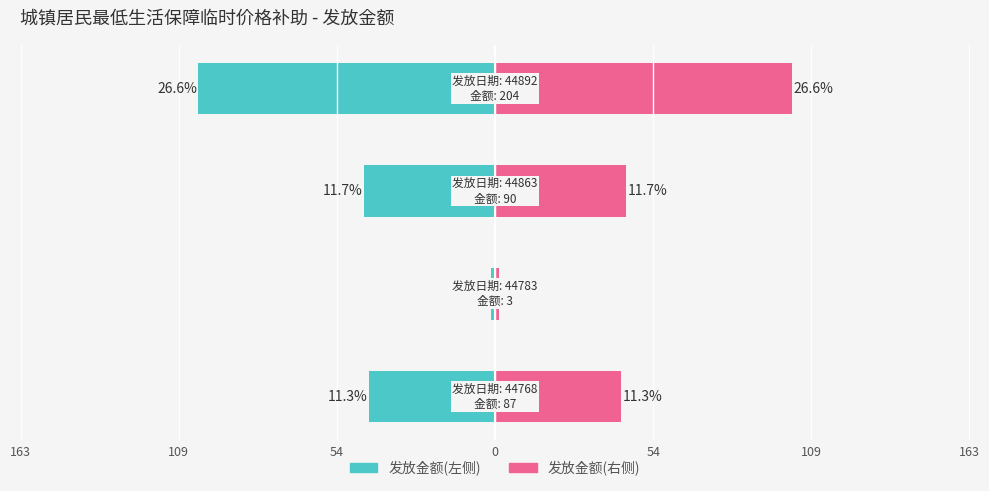

List the series in order of their peak value, lowest first.

发放金额(左), 发放金额(右)